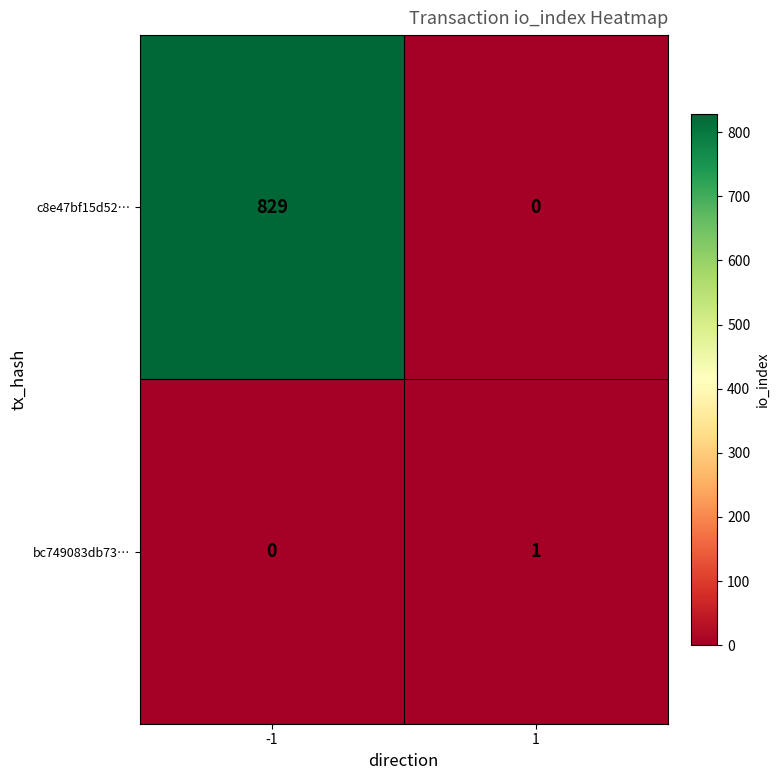

Reading left to right, extract all data points from this chart.

c8e47bf15d52…: 829	0
bc749083db73…: 0	1